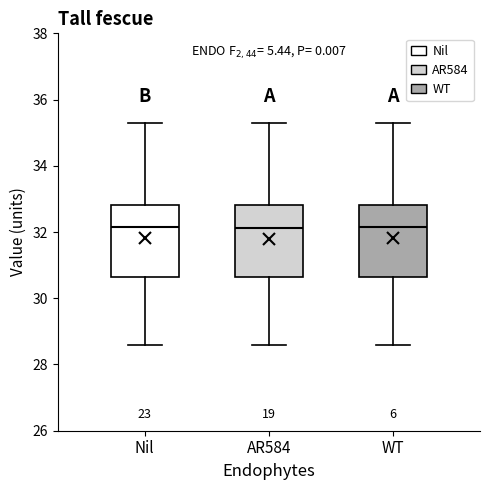

Reading left to right, transcribe this box plot: for each box, give where its median line is, the range the box spans, and where its two whiskers end, as read against the y-axis. The values are not printed on the chart, so give them approximately, as read against the axis.

Nil: median 32.2, box 30.6 to 32.8, whiskers 28.6 to 35.4
AR584: median 32.2, box 30.6 to 32.8, whiskers 28.6 to 35.4
WT: median 32.2, box 30.6 to 32.8, whiskers 28.6 to 35.4